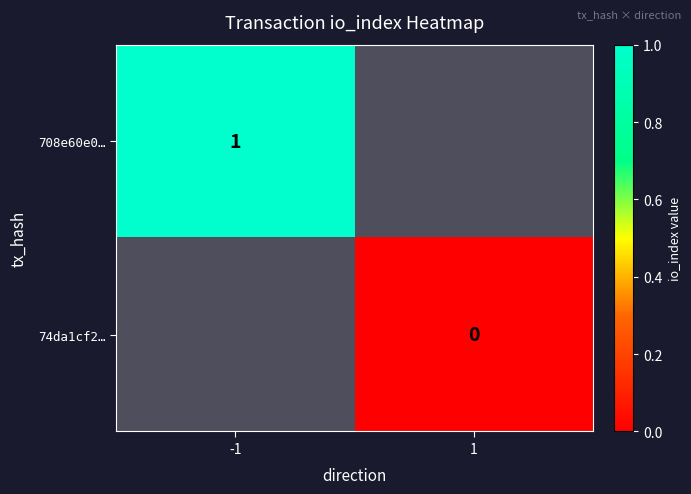

Which label corresponds to the smallest value in the chart?

1